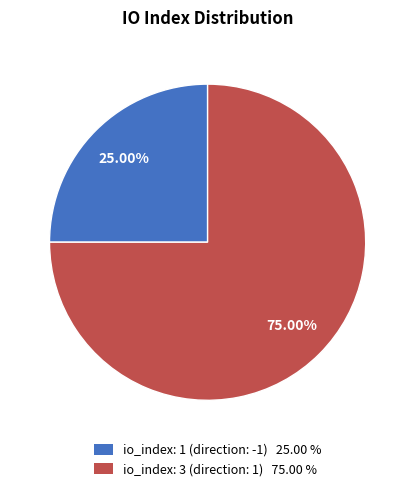

Is the sum of io_index: 3 (direction: 1) 75.00 % and io_index: 1 (direction: -1) 25.00 % greater than half?

Yes